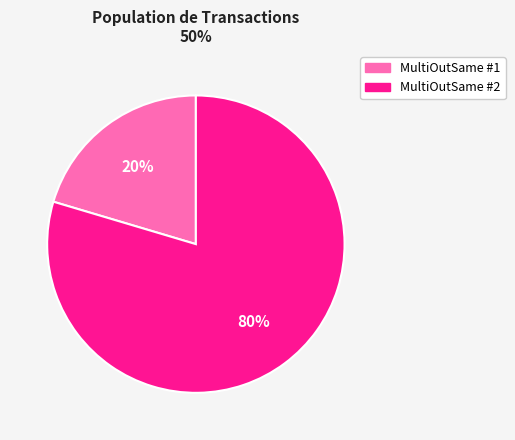

Between MultiOutSame #1 and MultiOutSame #2, which is larger?

MultiOutSame #2